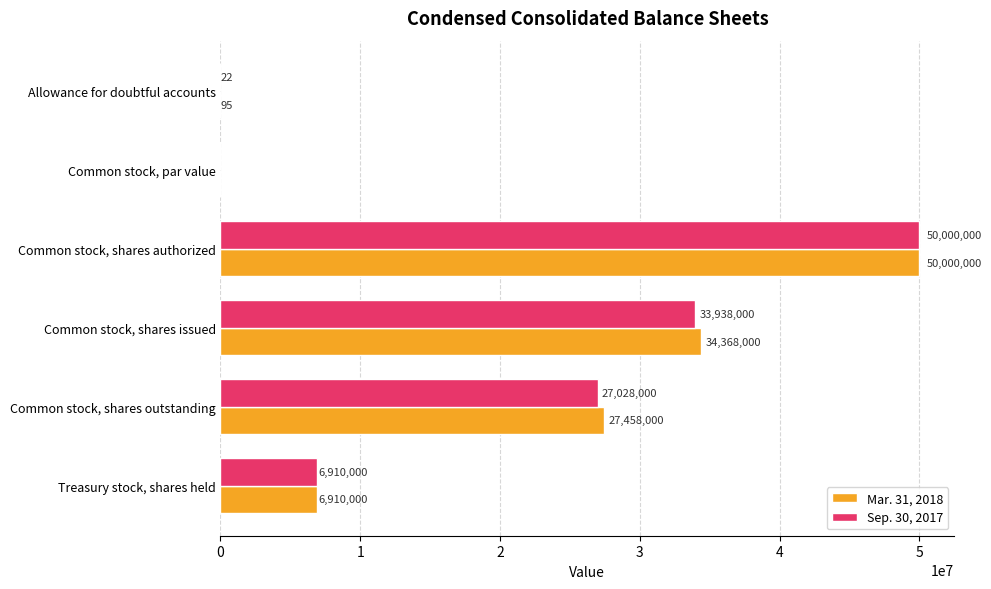

Read the Sep. 30, 2017 value at Common stock, shares authorized.

50000000